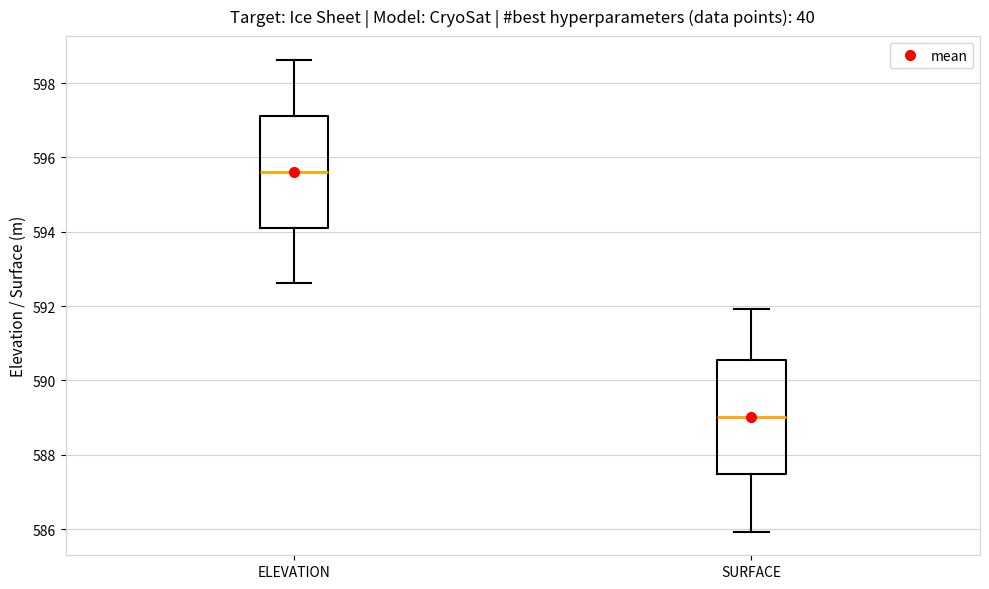

Where is the upper edge of the box for SURFACE on the y-axis? The values are not printed on the chart, so give them approximately, as read against the axis.

590.6